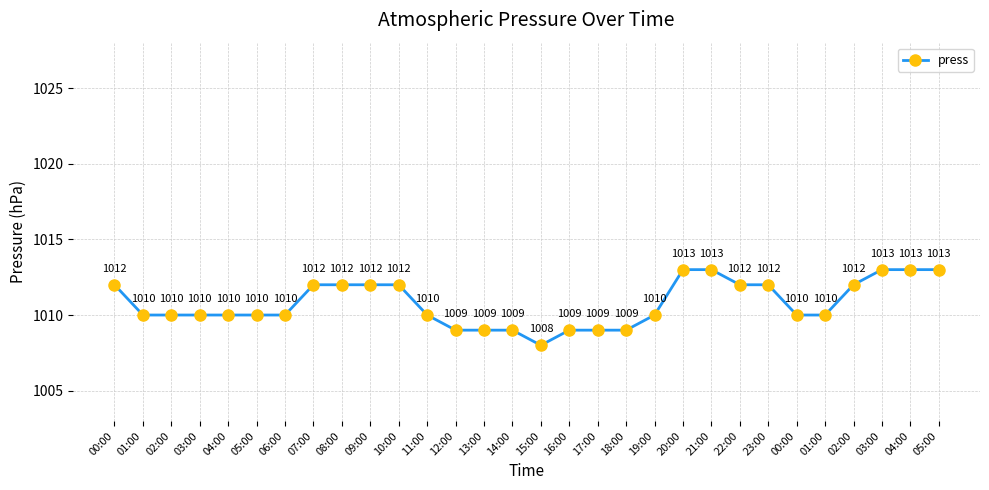

Where is the data nearest to the value 1010?

01:00